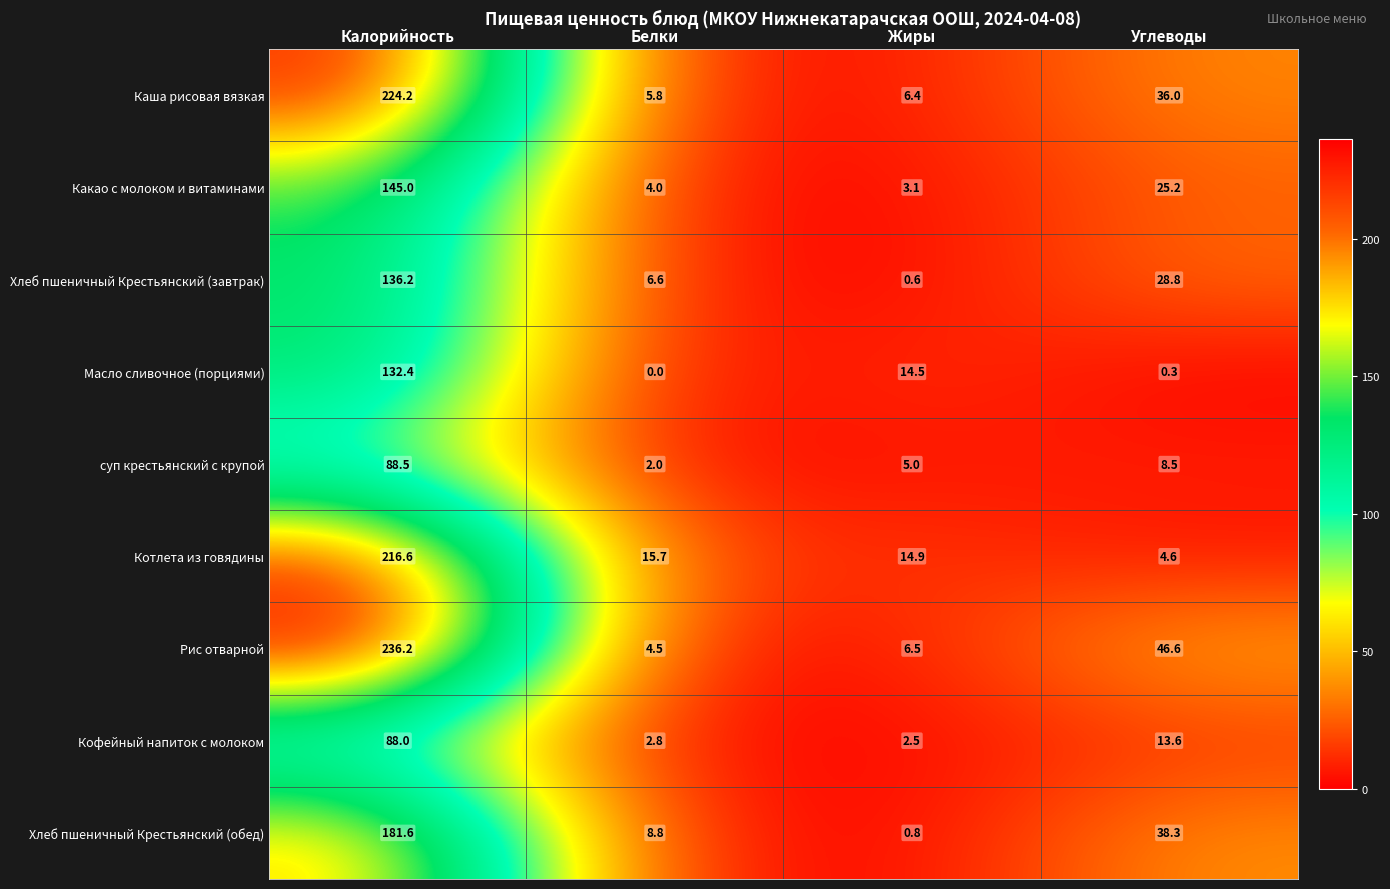

How many distinct data groups are displayed?

9